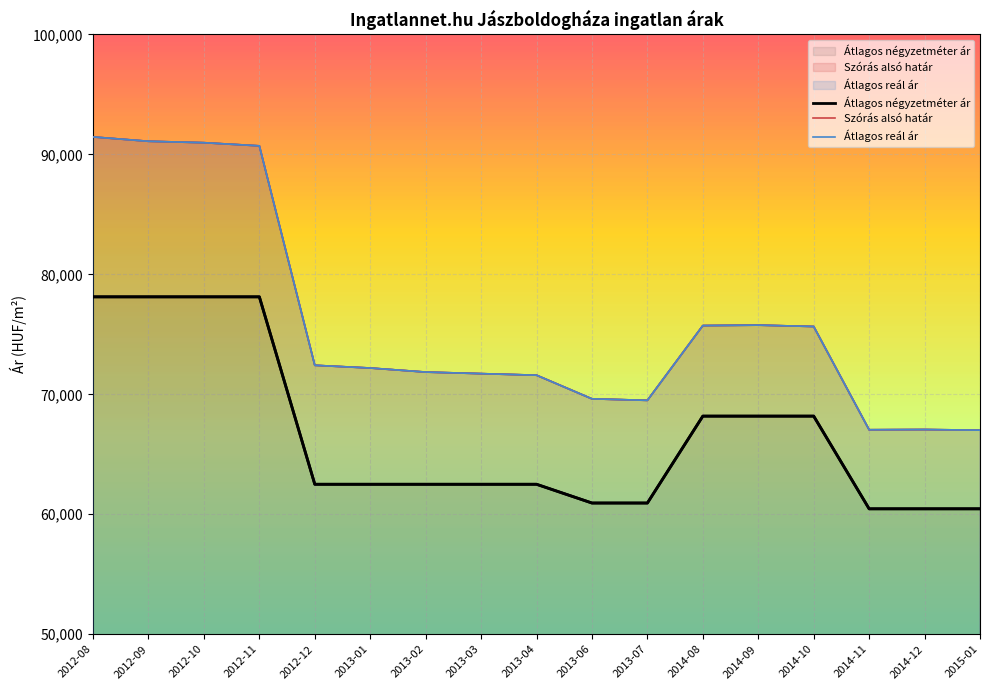

What is the sum of all Átlagos reál ár values?

1291397